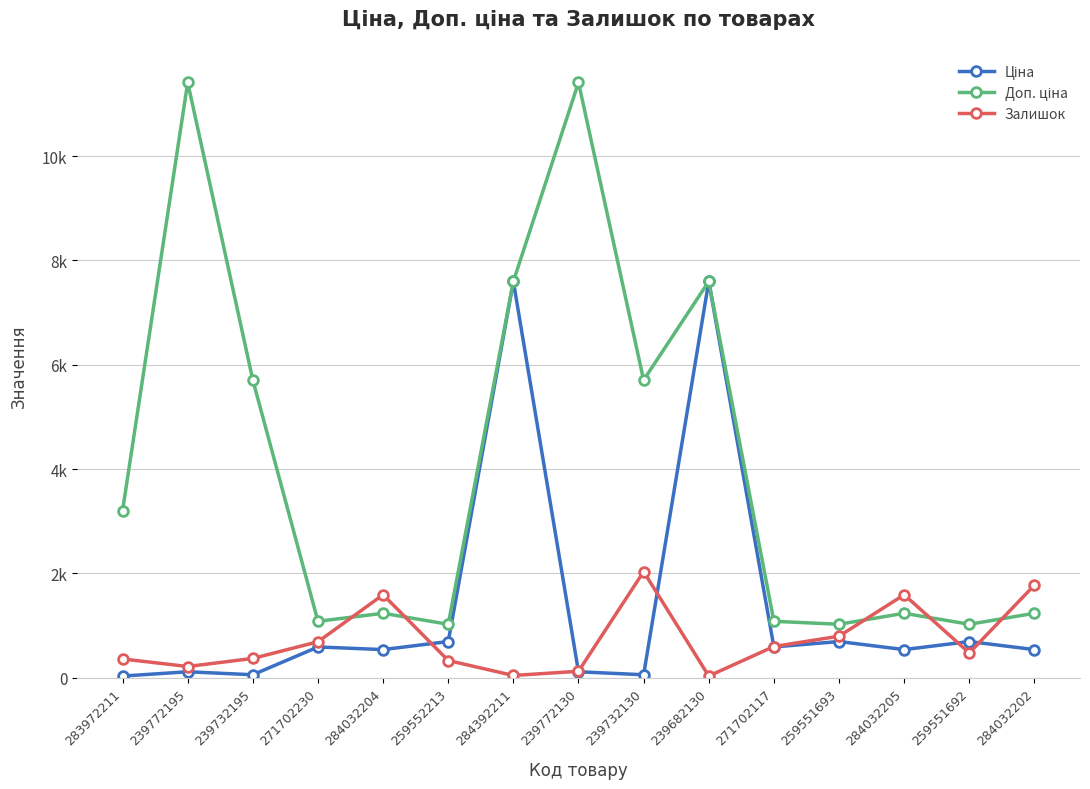

Is it true that Ціна equals 745.7 at 284032204?

False